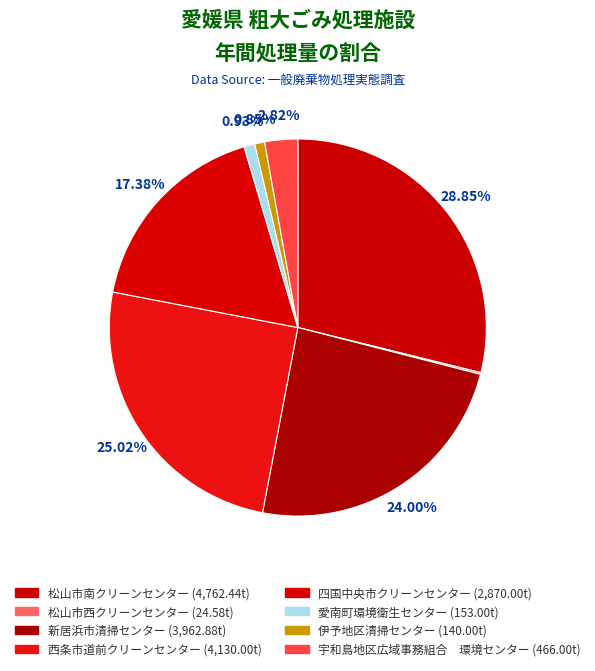

How many slices are in this pie chart?

8